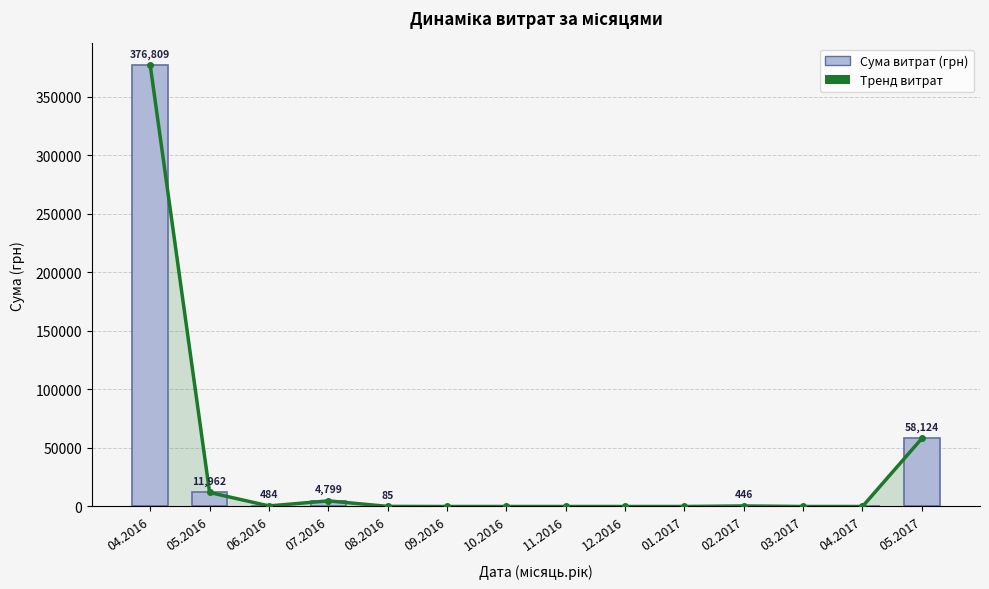

Reading left to right, transcribe all the data shown in this chart.

Тренд витрат (грн): 376809.0	11961.7	484.5	4798.5	84.5	0.0	0.0	0.0	0.0	0.0	445.5	0.0	0.0	58124.4
СУМА (ГРН): 376809.0	11961.7	484.5	4798.5	84.5	0.0	0.0	0.0	0.0	0.0	445.5	0.0	0.0	58124.4